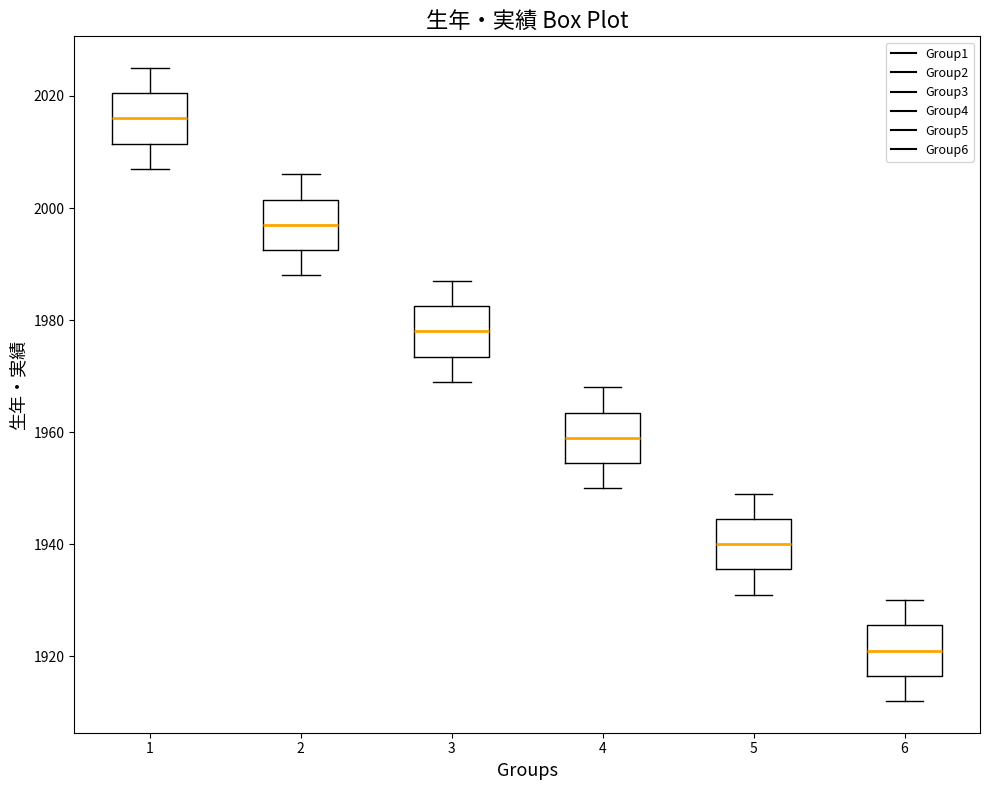

Which box has the lowest median line?

6